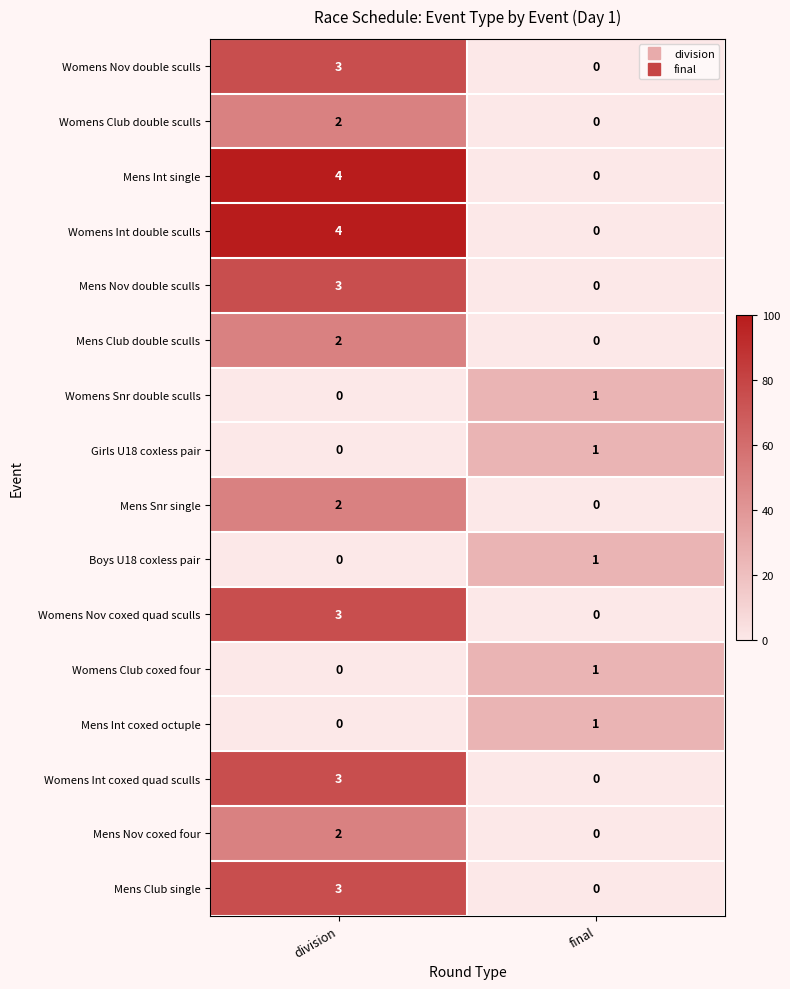

Is it true that Mens Nov coxed four equals 1 at division?

False